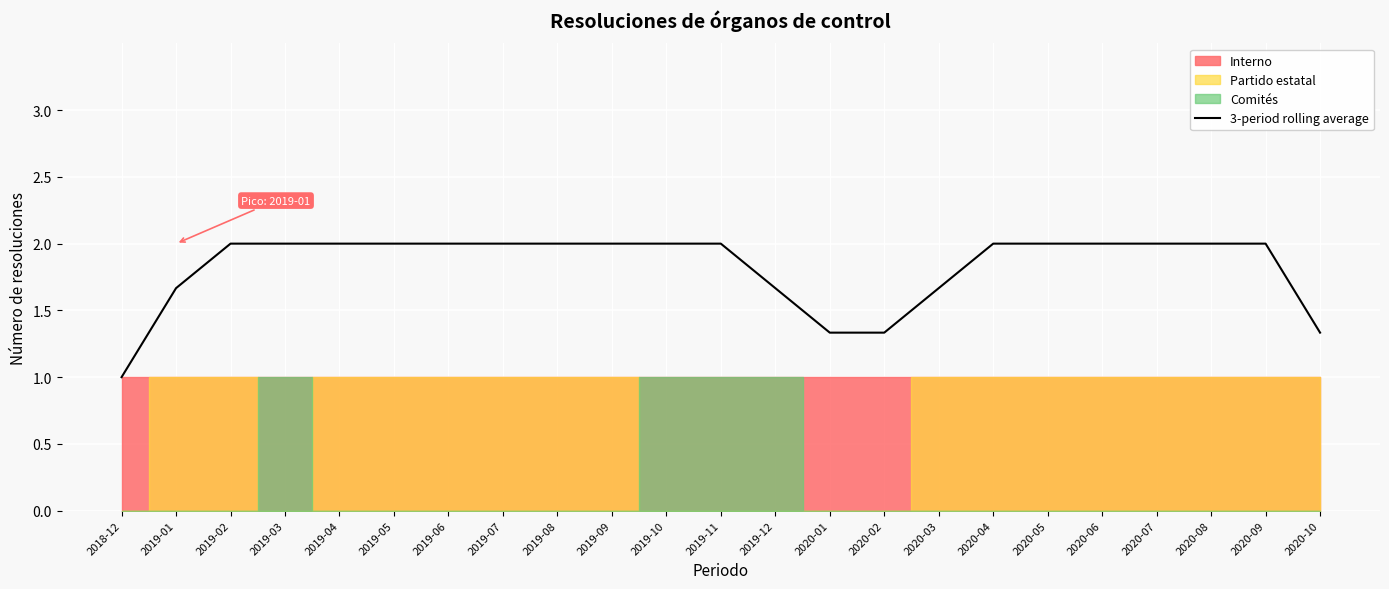

What is the sum of all values?

42.0